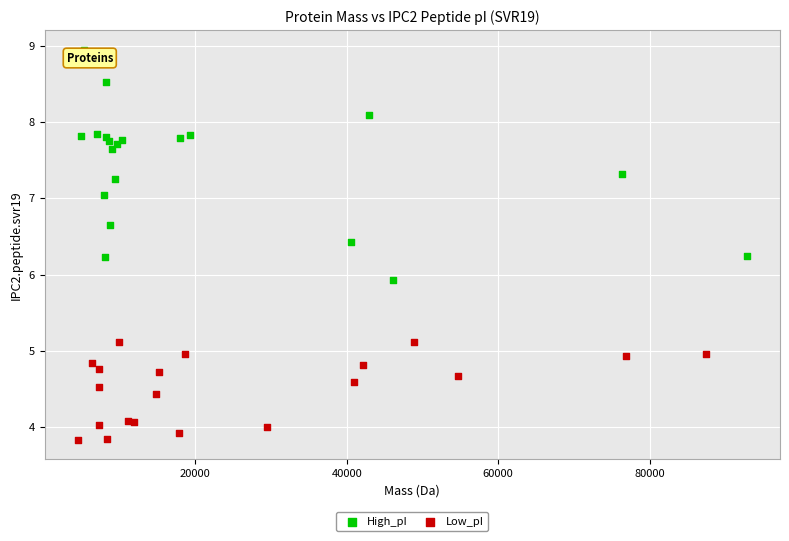

Which series has the widest spread of Y values?

High_pI